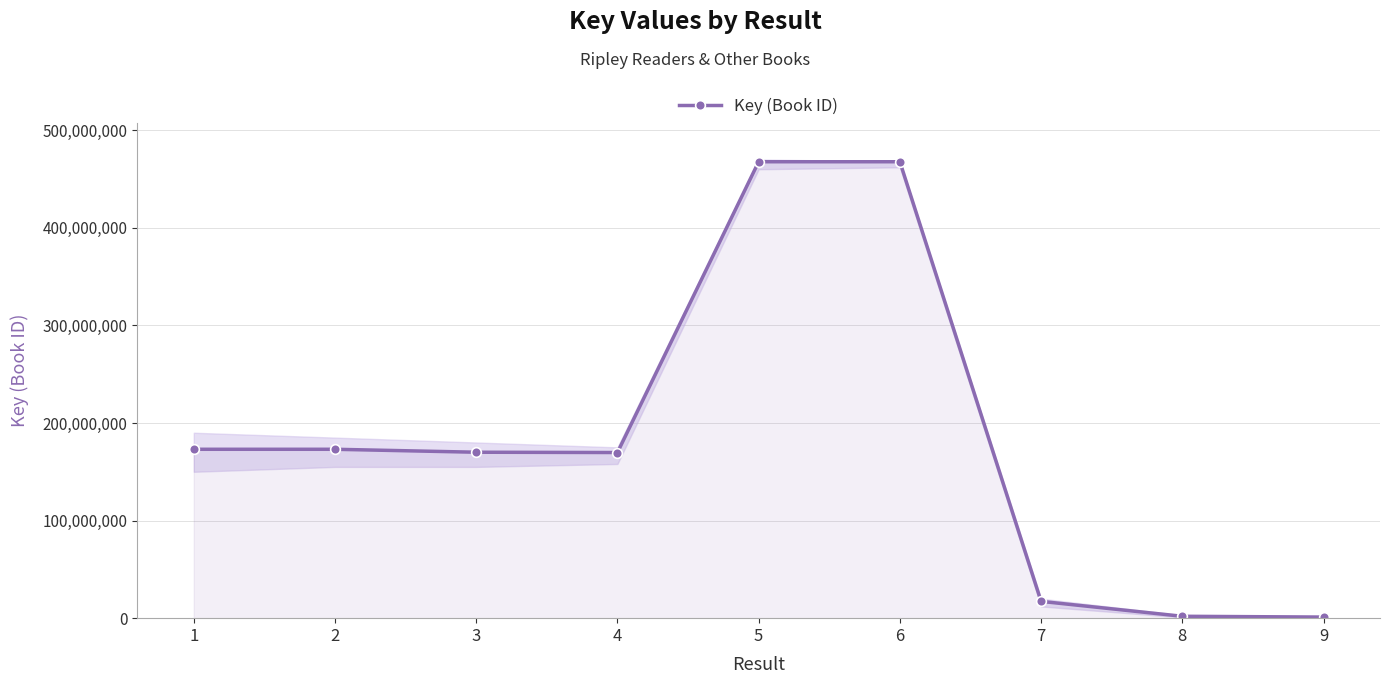

The value of Key (Book ID) at 3 is 53350914. True or false?

False